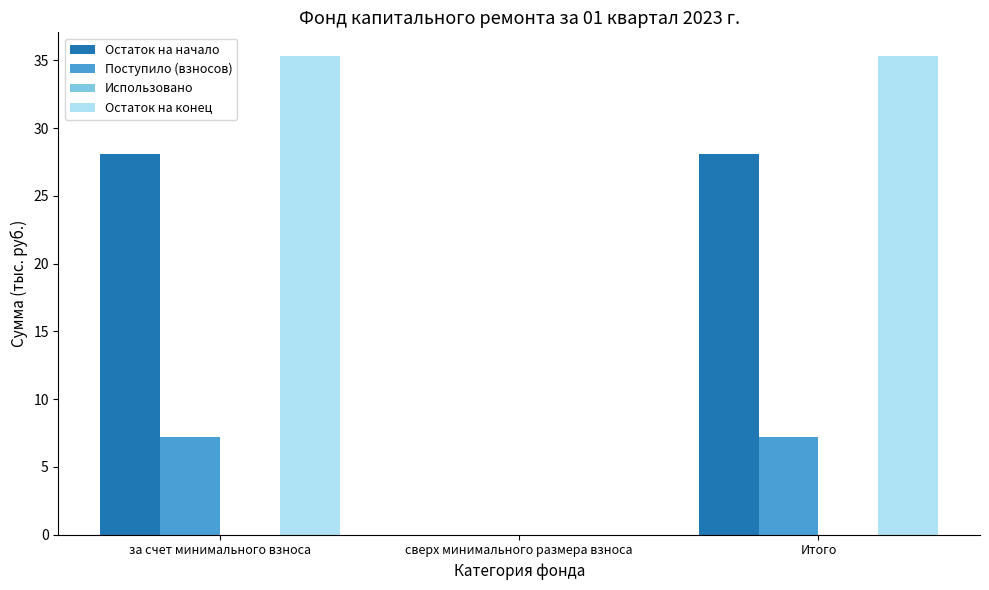

How many data points does each series have?

3